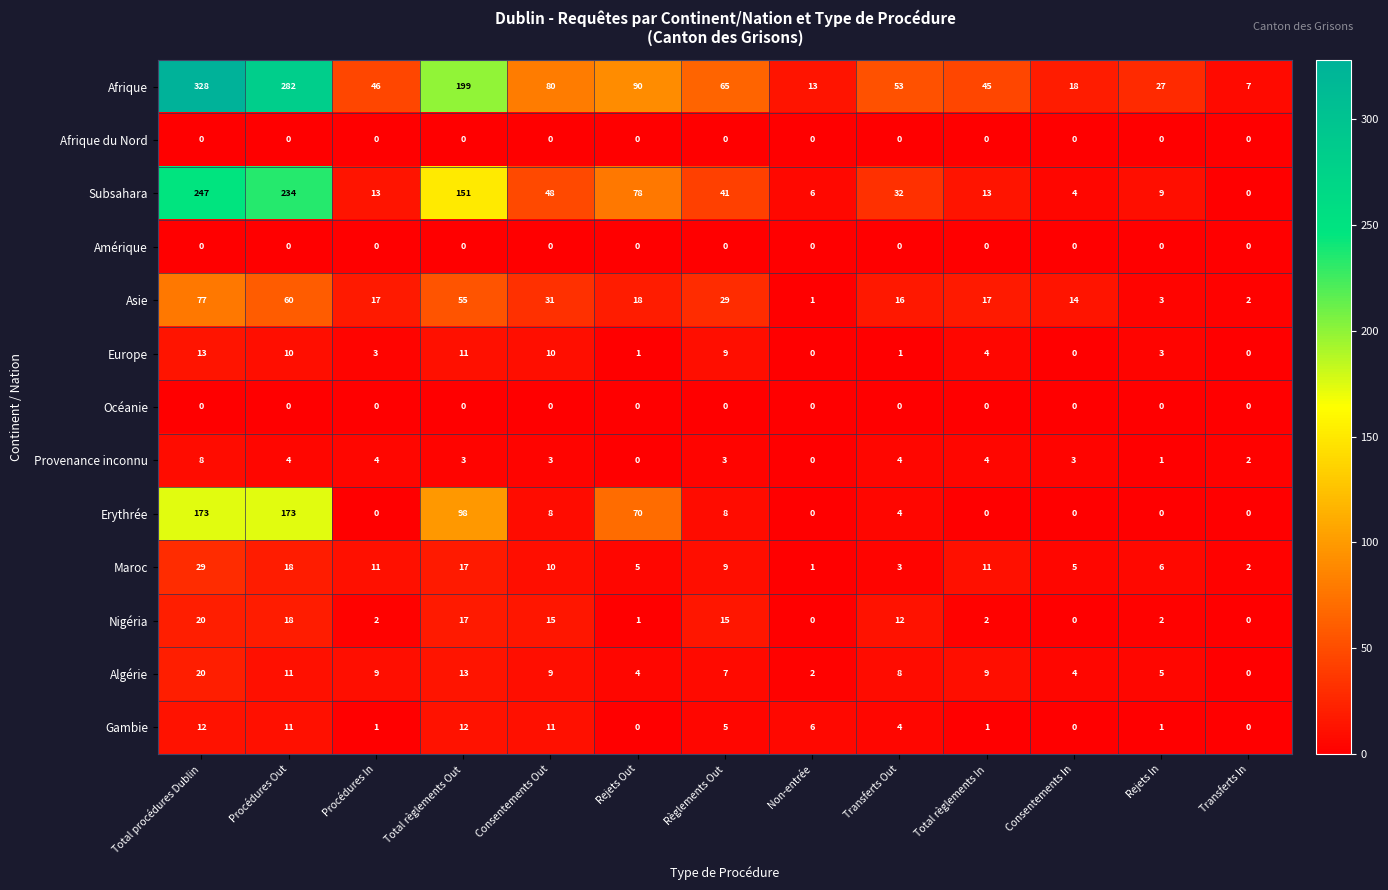

Is it true that Erythrée equals 0 at Transferts In?

True